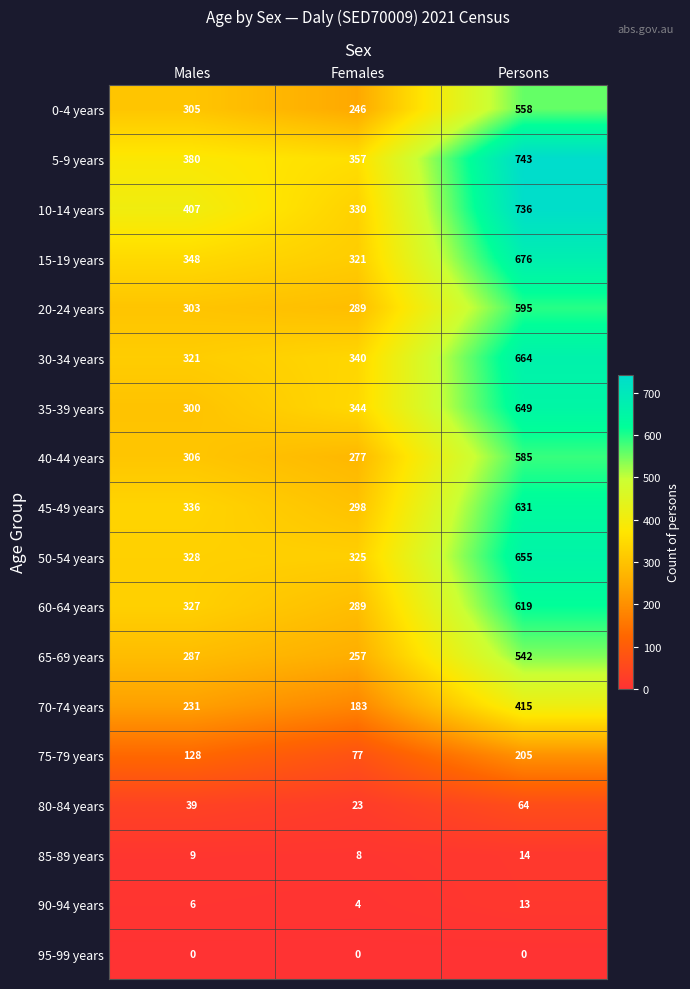

How many data points does each series have?

3